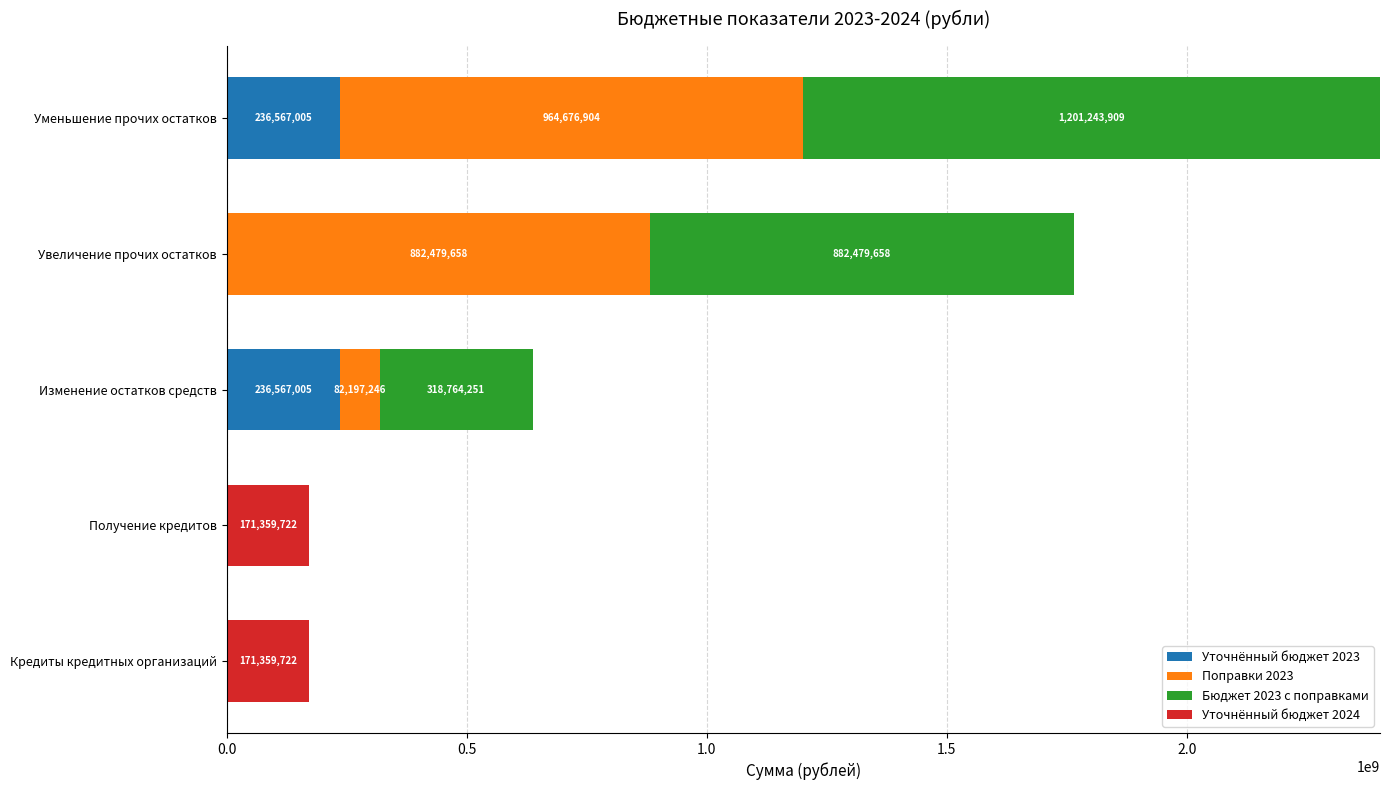

How many series are shown in this chart?

4